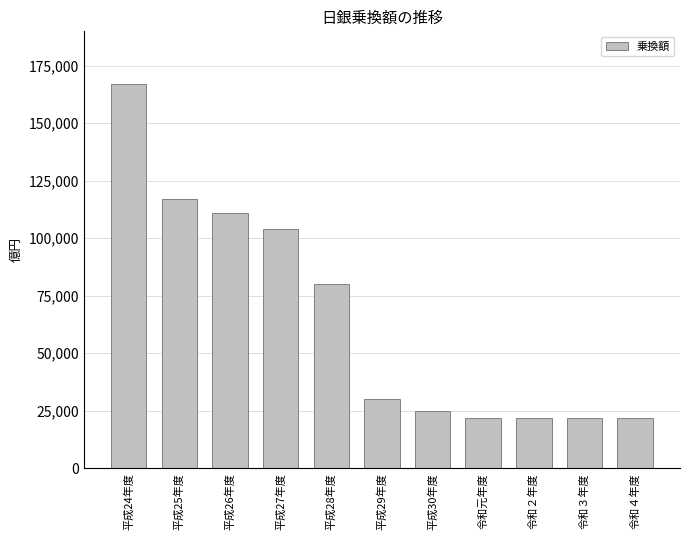

Read the value at 平成26年度, to the nearest 100.

111000